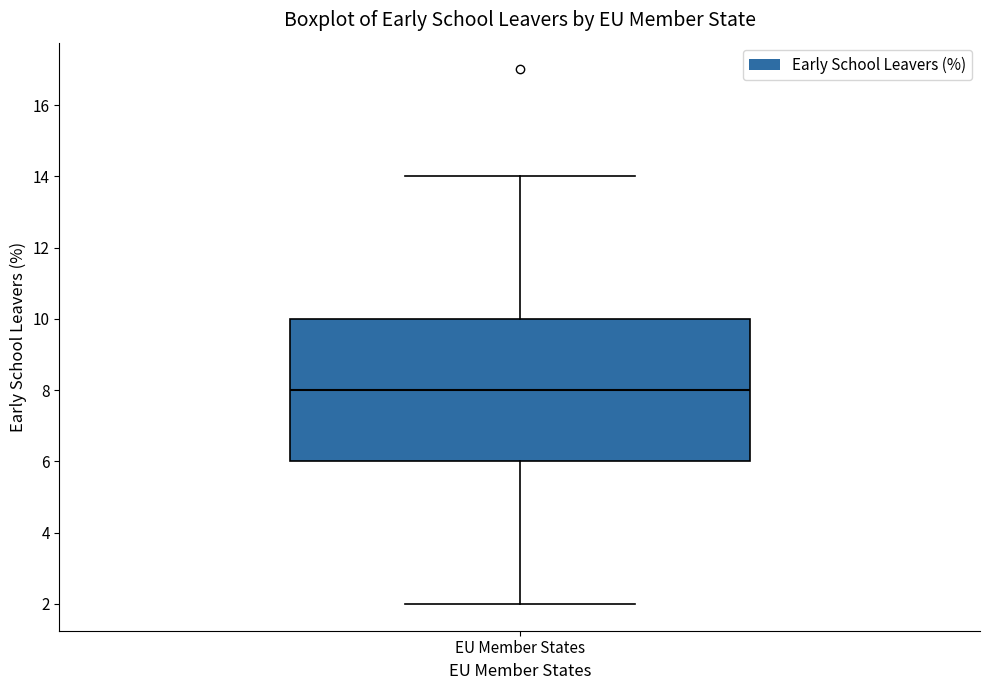

Where does the lower whisker of the box for EU Member States end on the y-axis? The values are not printed on the chart, so give them approximately, as read against the axis.

2